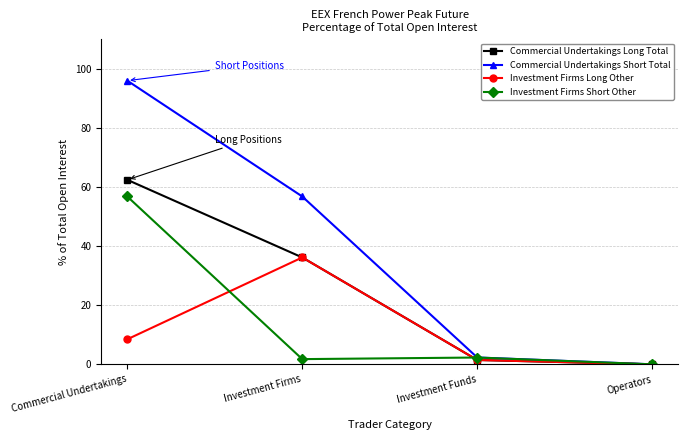

At which label does Commercial Undertakings Short Total reach its minimum?

Operators